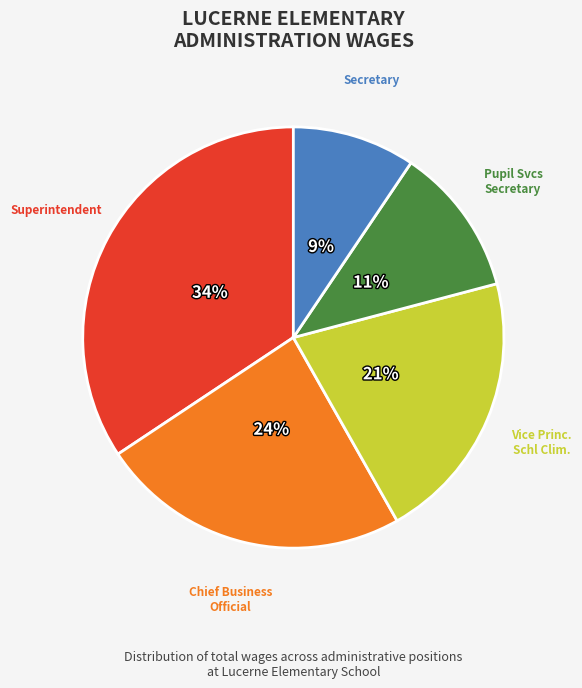

To the nearest percent, what is the average slice percentage?

20%